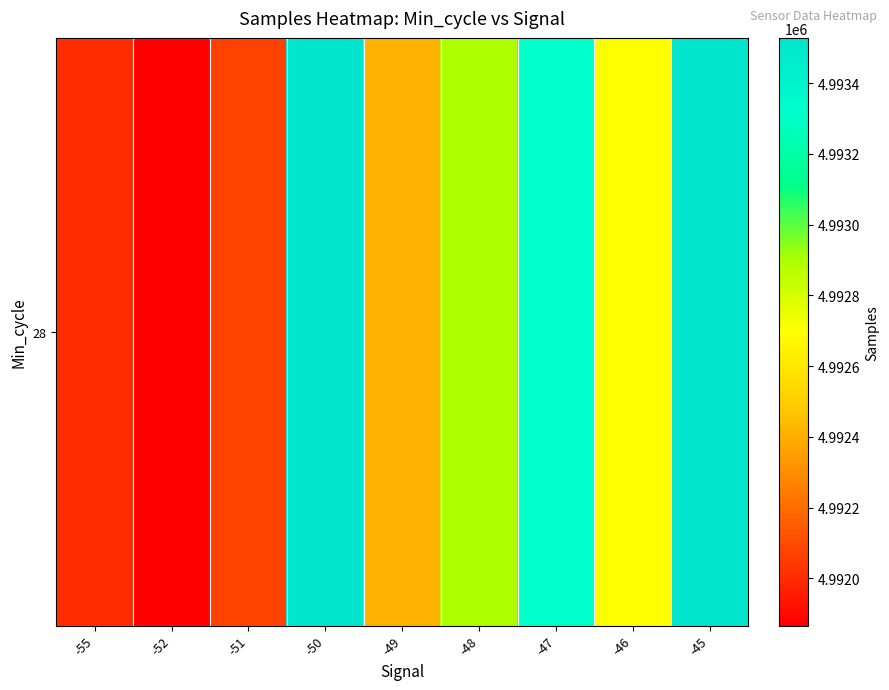

At which category does the chart reach its minimum across all series?

-52